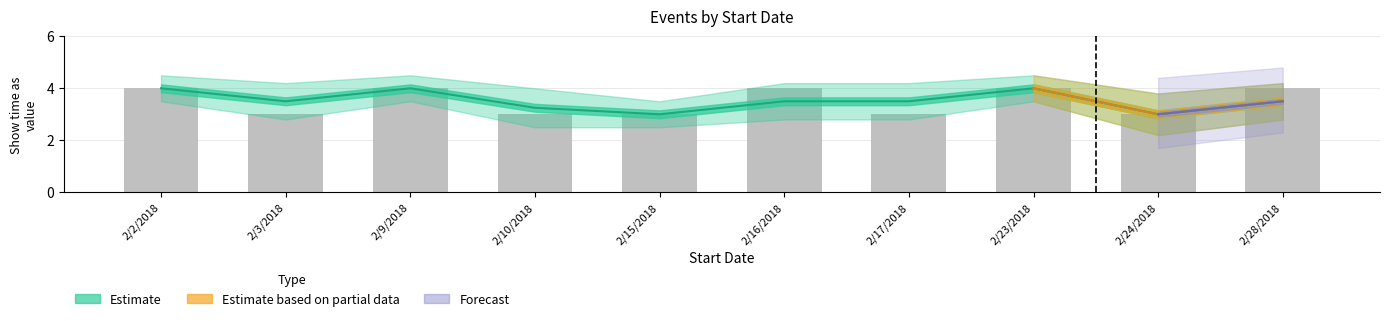

What is the difference between the maximum and minimum values in the Show time as (lower) series?

1.3